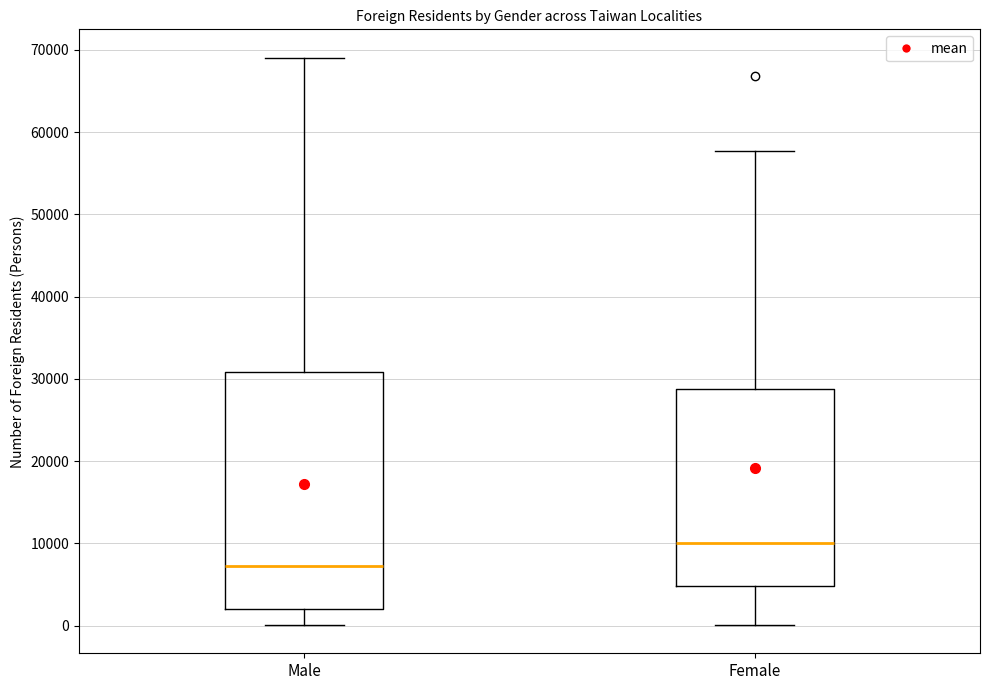

Reading left to right, read every box against the y-axis: the position of its median line, the range the box covers, and the ends of its whiskers. The values are not printed on the chart, so give them approximately, as read against the axis.

Male: median 7000, box 2000 to 31000, whiskers 0 to 69000
Female: median 10000, box 5000 to 29000, whiskers 0 to 58000